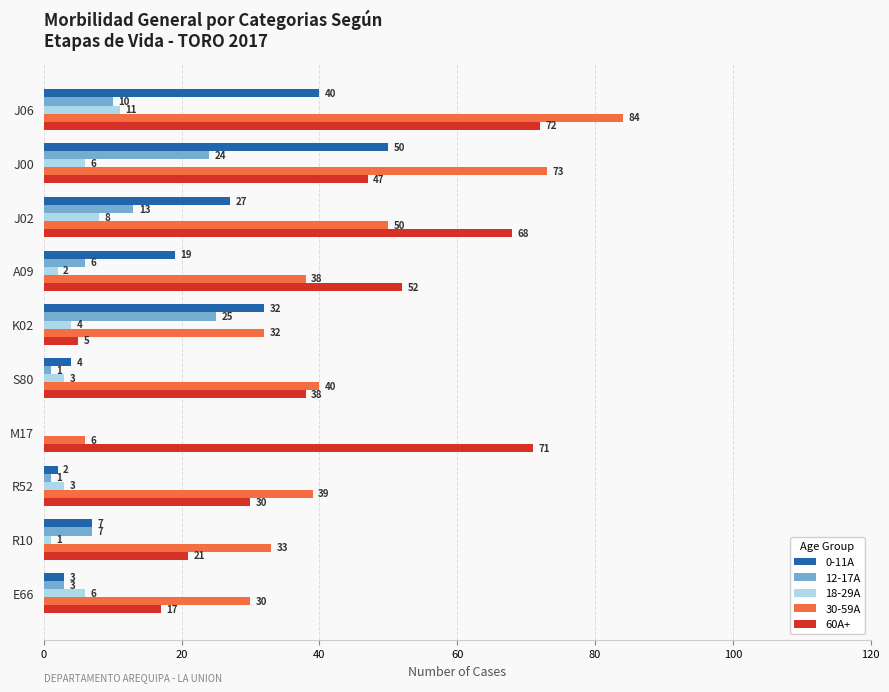

Count the number of categories in the chart.

10